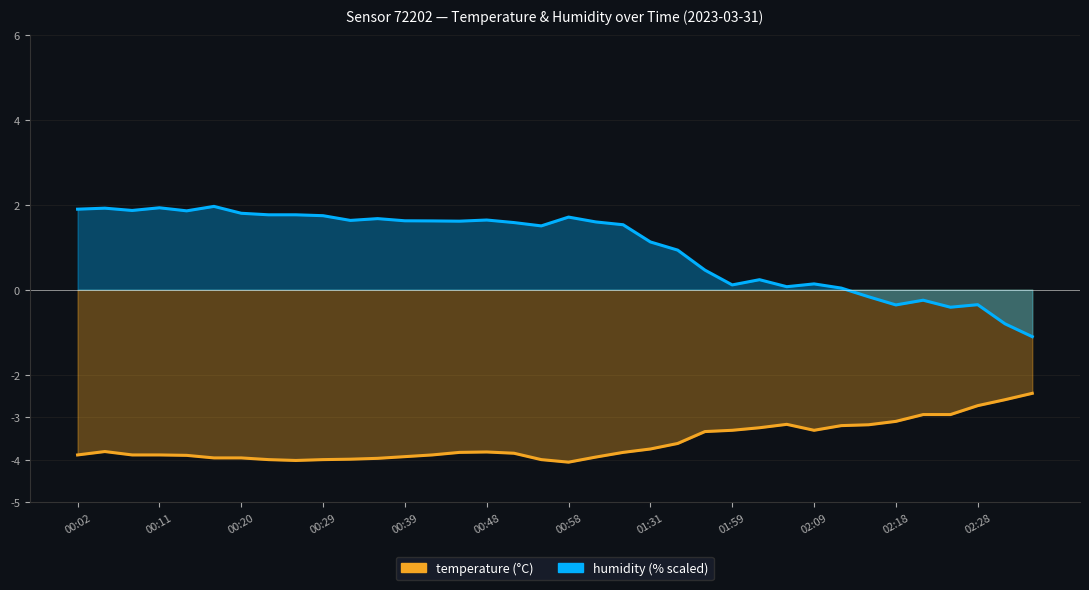

How many values in humidity (scaled) are above zero?

29